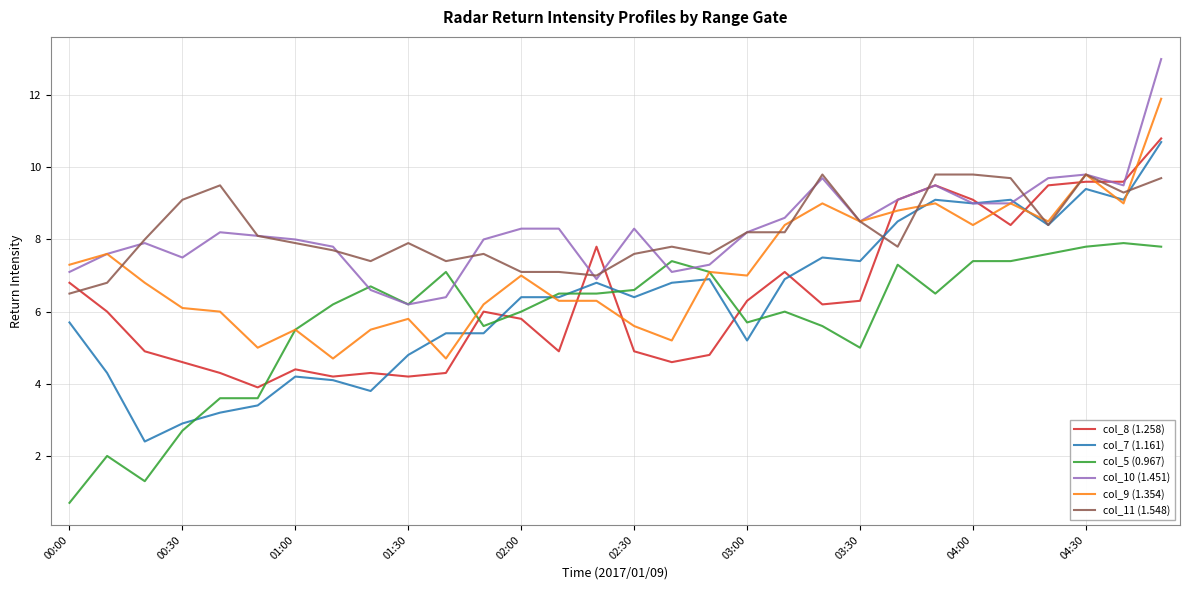

Which series has the widest spread of values?

col_7 (1.161)